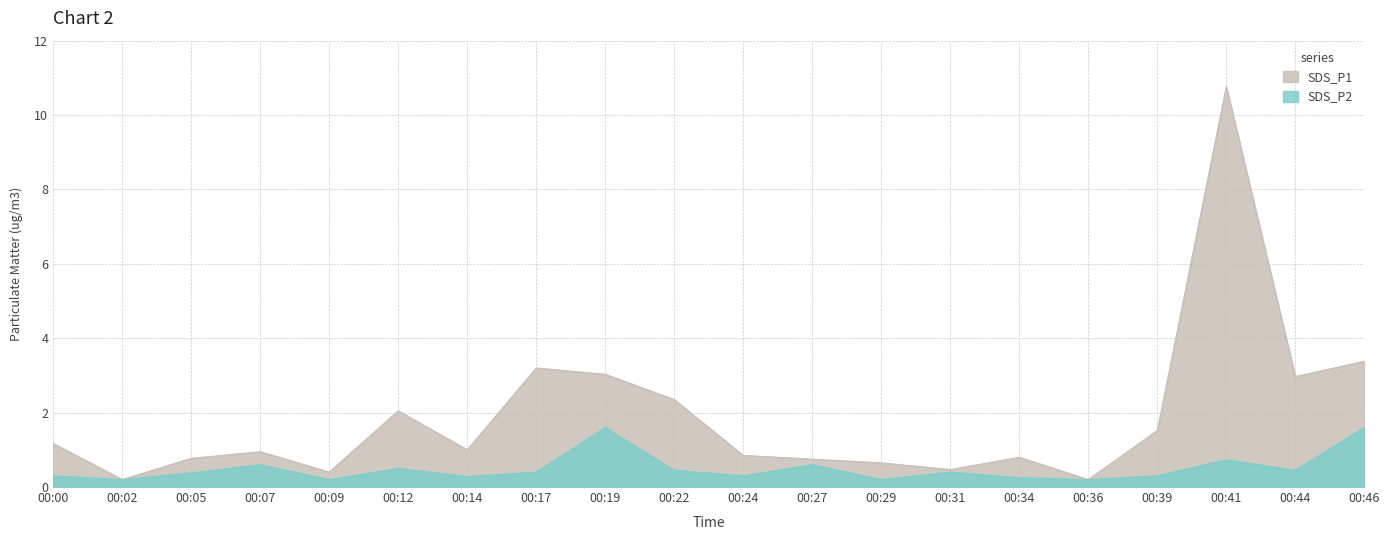

True or false: SDS_P2 has more than 0 points higher than both neighbors.

True